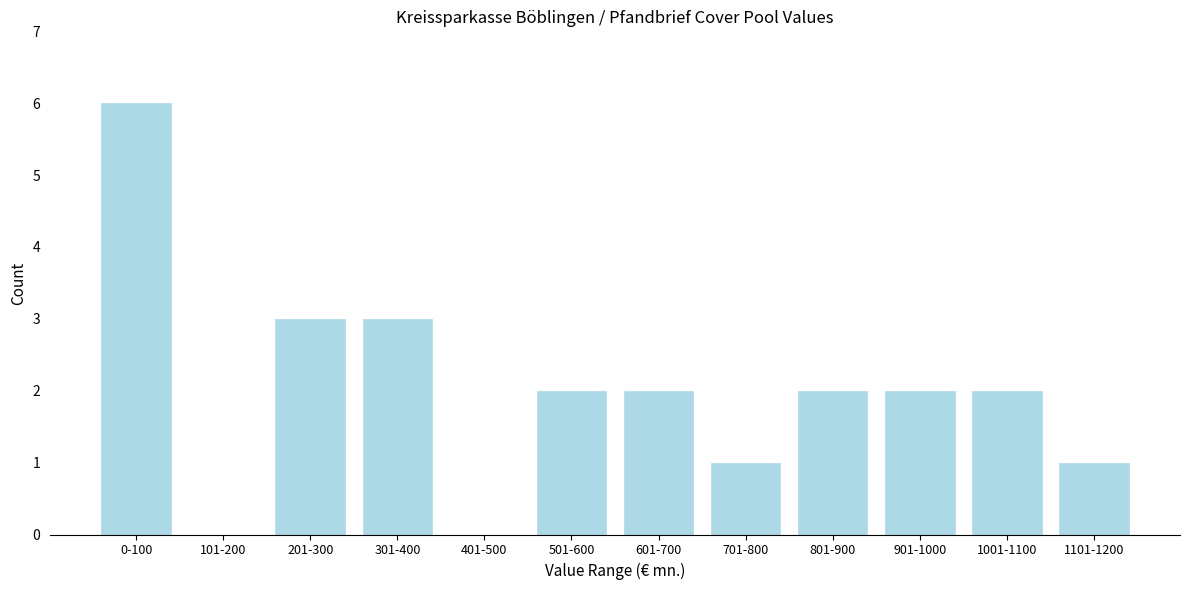

Reading left to right, extract all data points from this chart.

0-100=6	101-200=0	201-300=3	301-400=3	401-500=0	501-600=2	601-700=2	701-800=1	801-900=2	901-1000=2	1001-1100=2	1101-1200=1